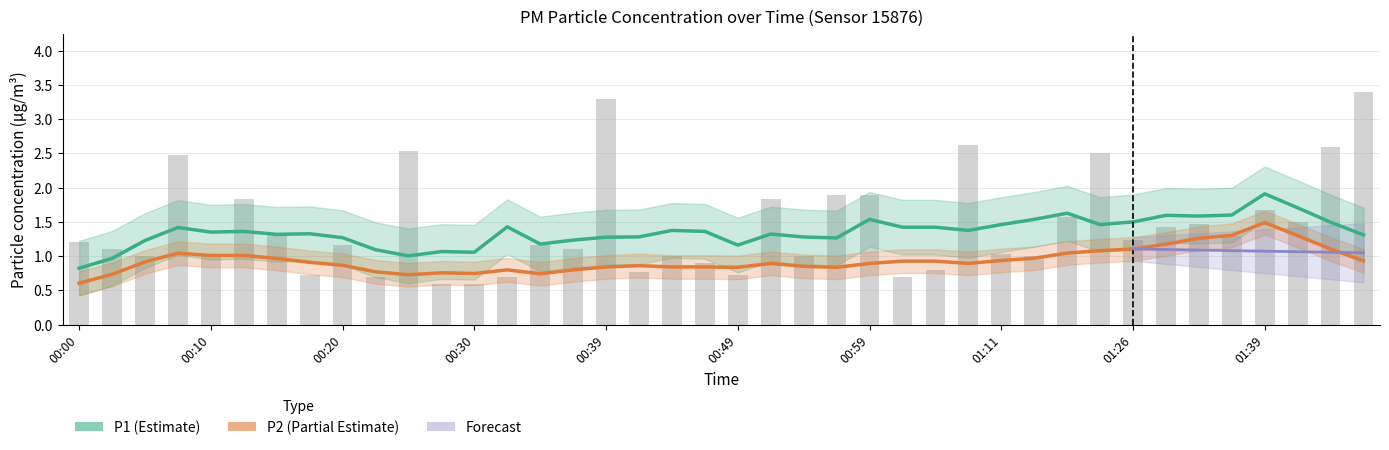

Between 00:10 and 01:46, which is larger?

01:46